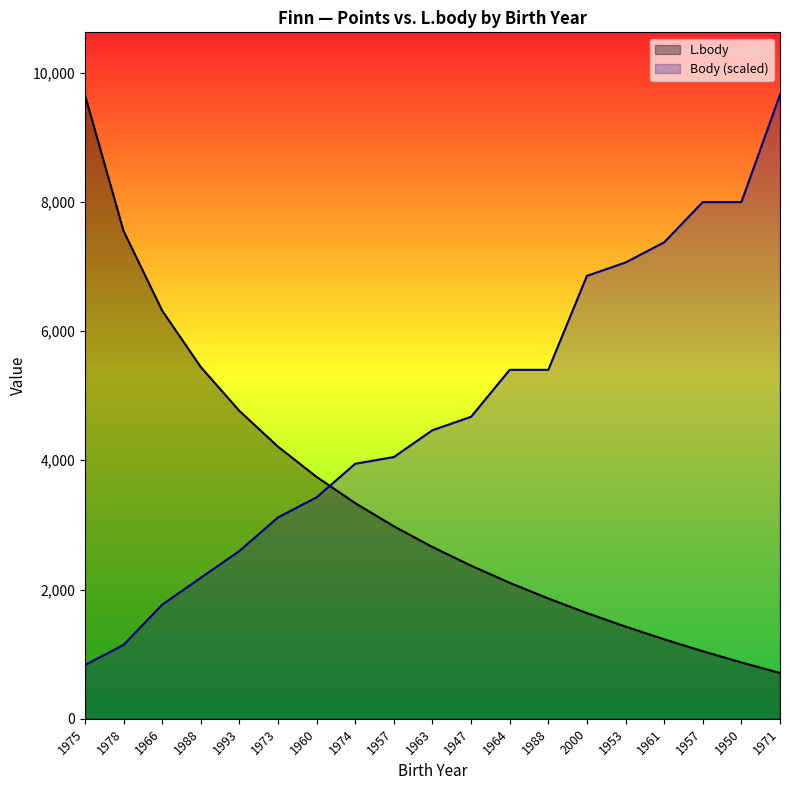

How many data points in Body are less than 4465?

9